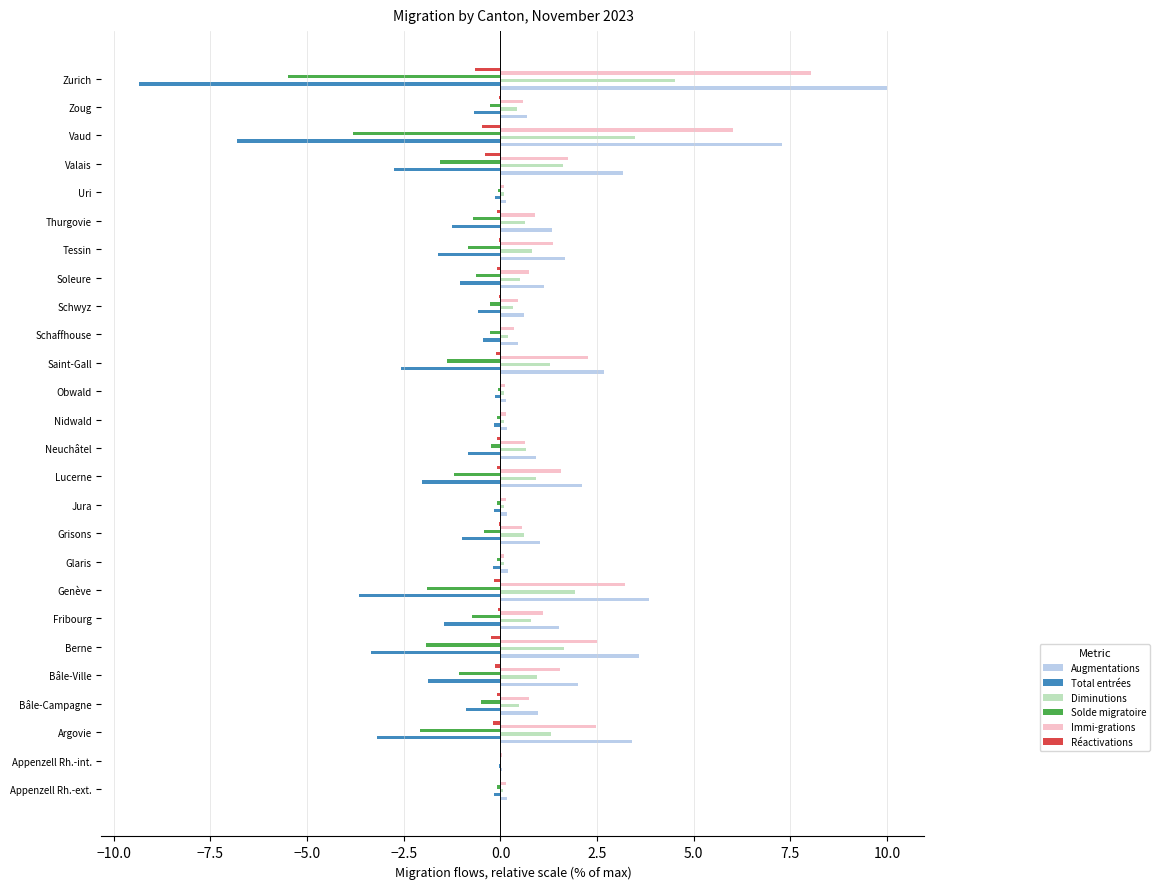

True or false: Total entrées has a value of -4.5 at Vaud.

False